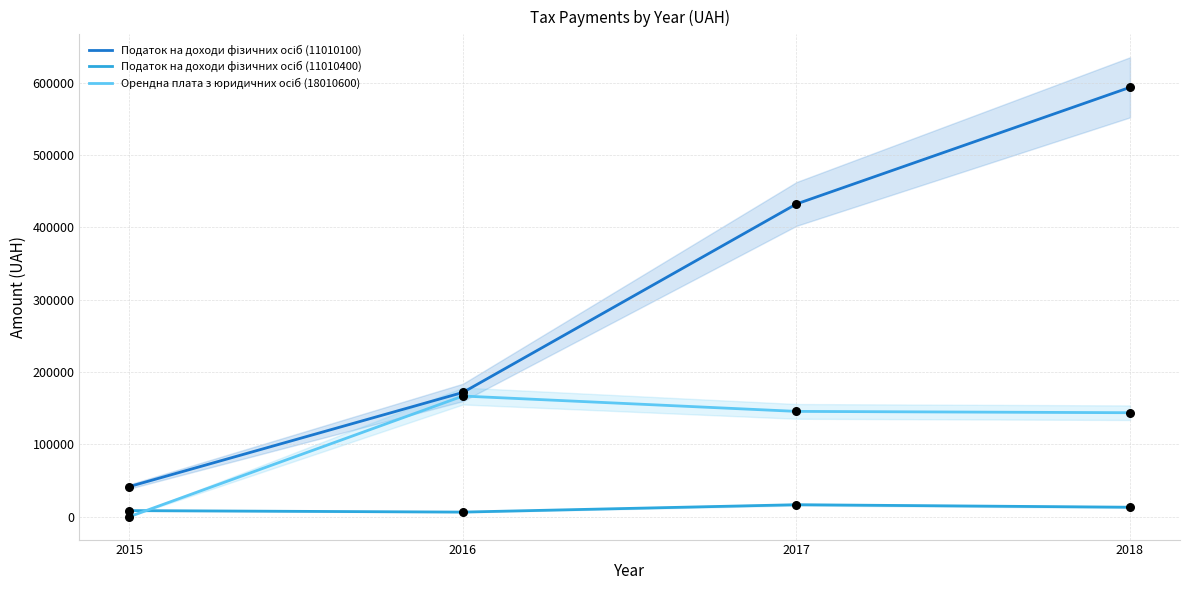

Is the value of Податок на доходи фізичних осіб (11010100) at 2017 greater than the value of Податок на доходи фізичних осіб (11010400) at 2018?

Yes